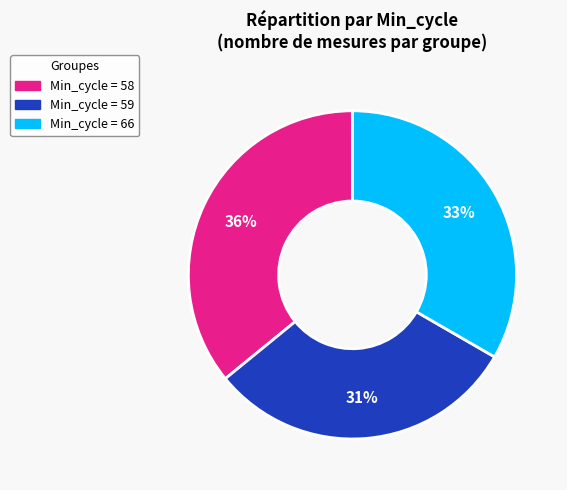

To the nearest percent, what is the difference between the largest and smallest slice percentages?

5%